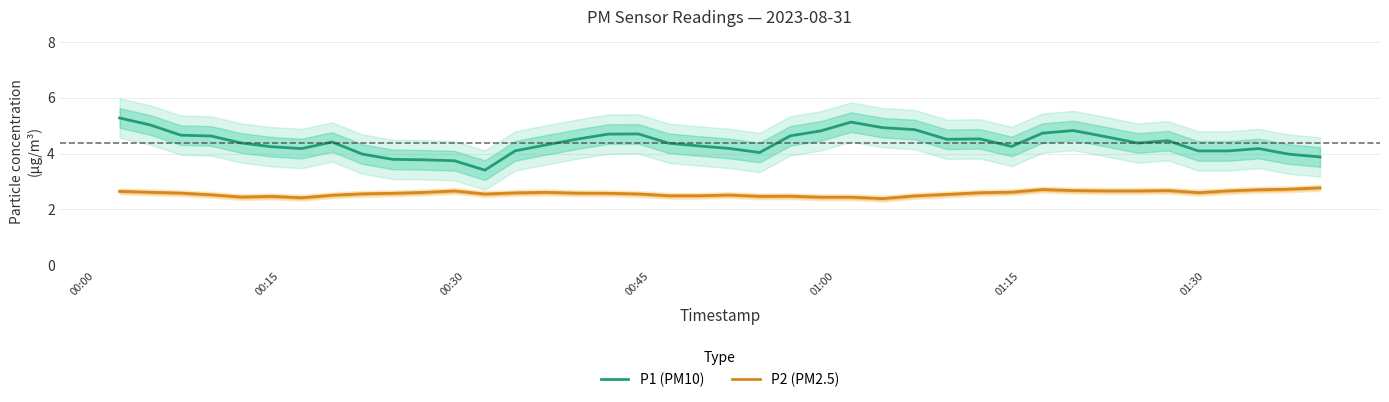

At how many categories does at least one series exceed 3?

40